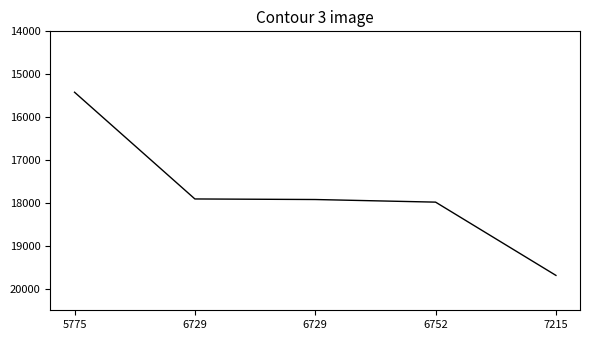

Reading left to right, list all the values displayed in this chart.

15419	17906	17919	17980	19687